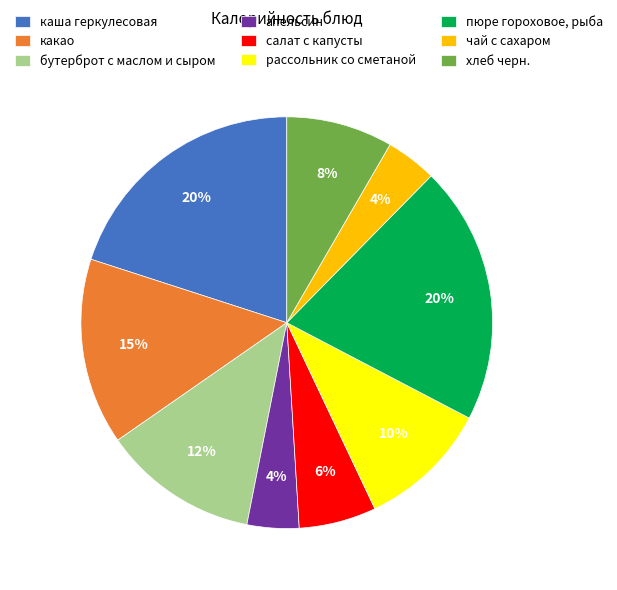

Does апельсин represent more than half of the total?

No